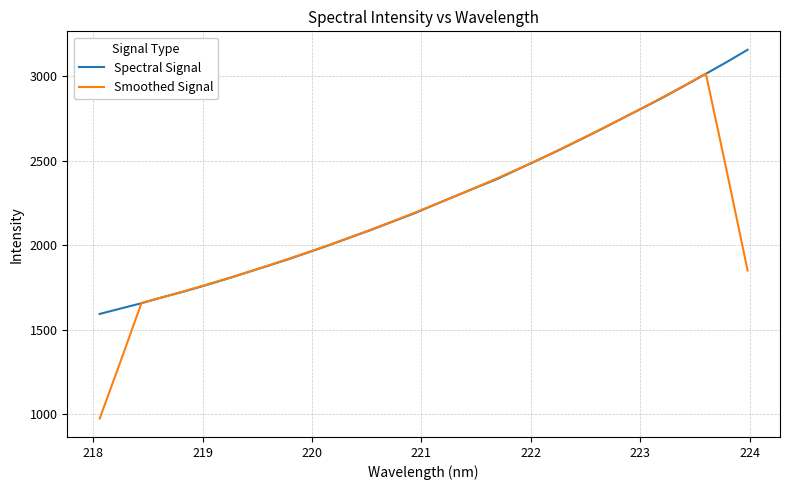

Rank the series by their maximum value, from highest to lowest.

Spectral Signal, Smoothed Signal